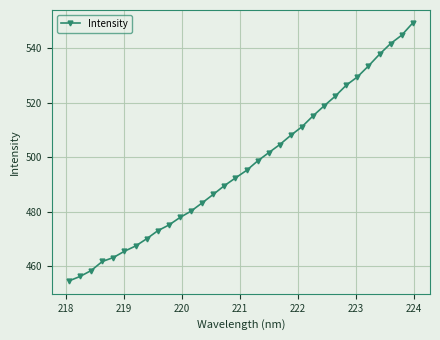

What is the difference between the second highest and minimum values?

90.0